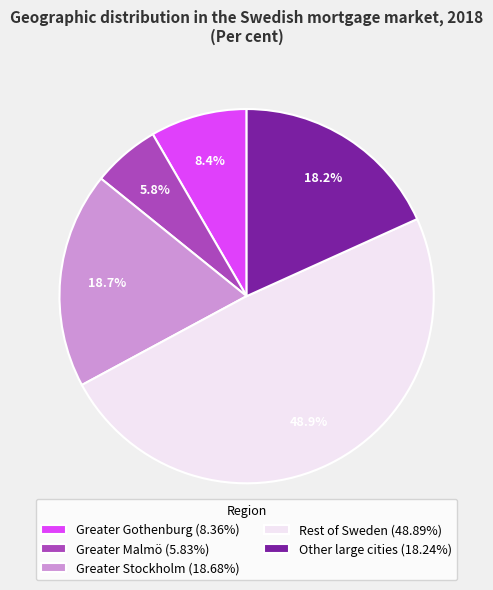

What percentage is the Greater Stockholm slice, to the nearest percent?

19%